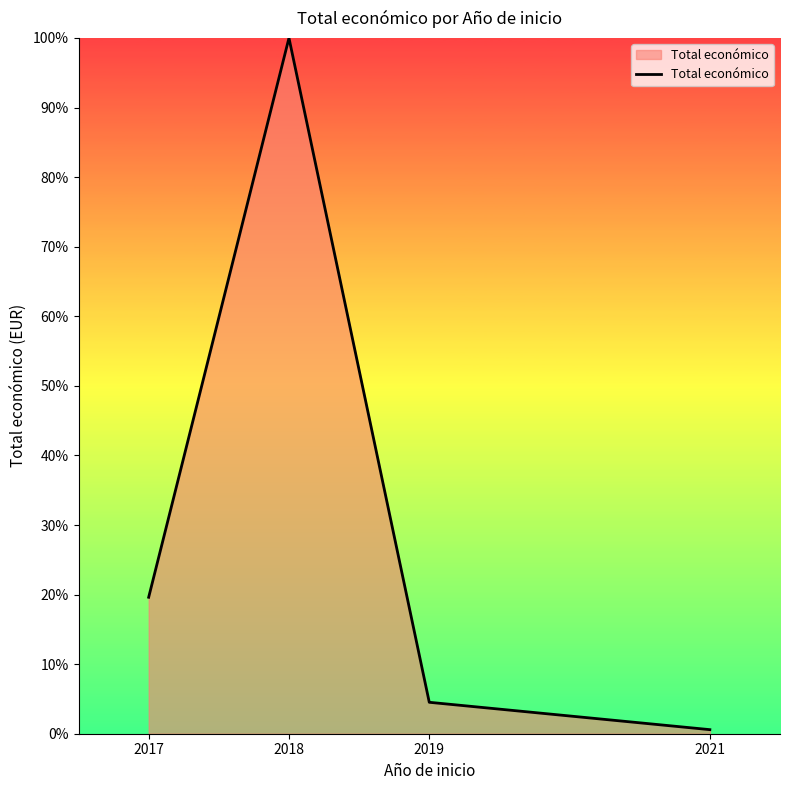

How many lines are shown in the chart?

1